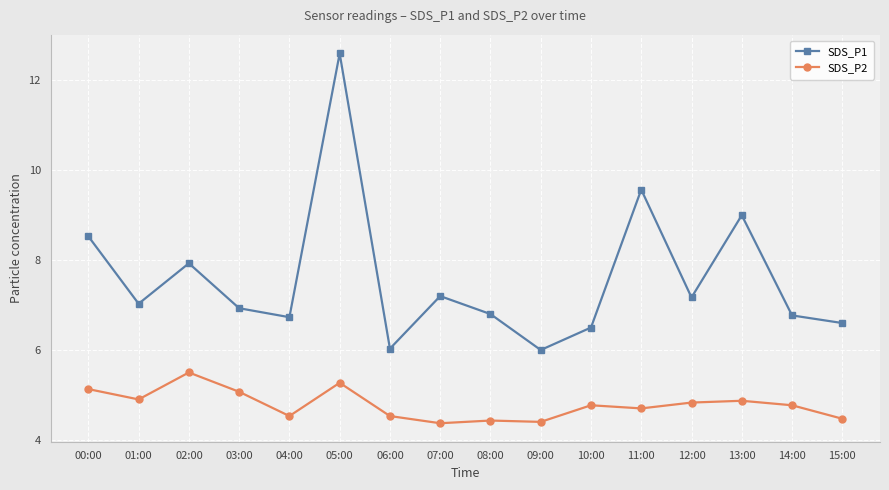

What is the highest value of the SDS_P1 series?

12.6